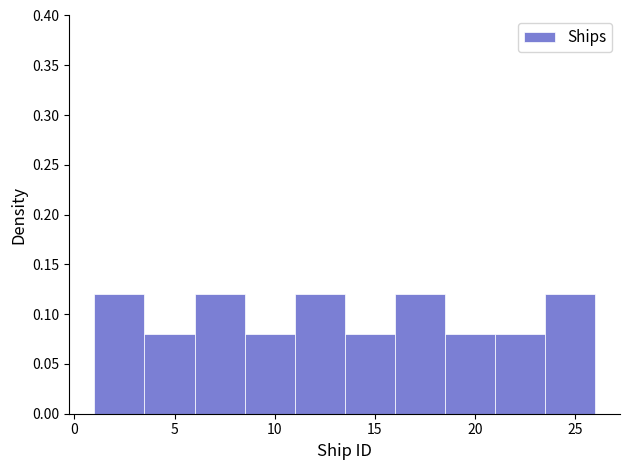

Reading left to right, transcribe this chart: for each bar, give the range it covers on the x-axis and its height. The values are not printed on the chart, so give them approximately, as read against the axis.

1.0 to 3.5: 0.12
3.5 to 6.0: 0.08
6.0 to 8.5: 0.12
8.5 to 11.0: 0.08
11.0 to 13.5: 0.12
13.5 to 16.0: 0.08
16.0 to 18.5: 0.12
18.5 to 21.0: 0.08
21.0 to 23.5: 0.08
23.5 to 26.0: 0.12